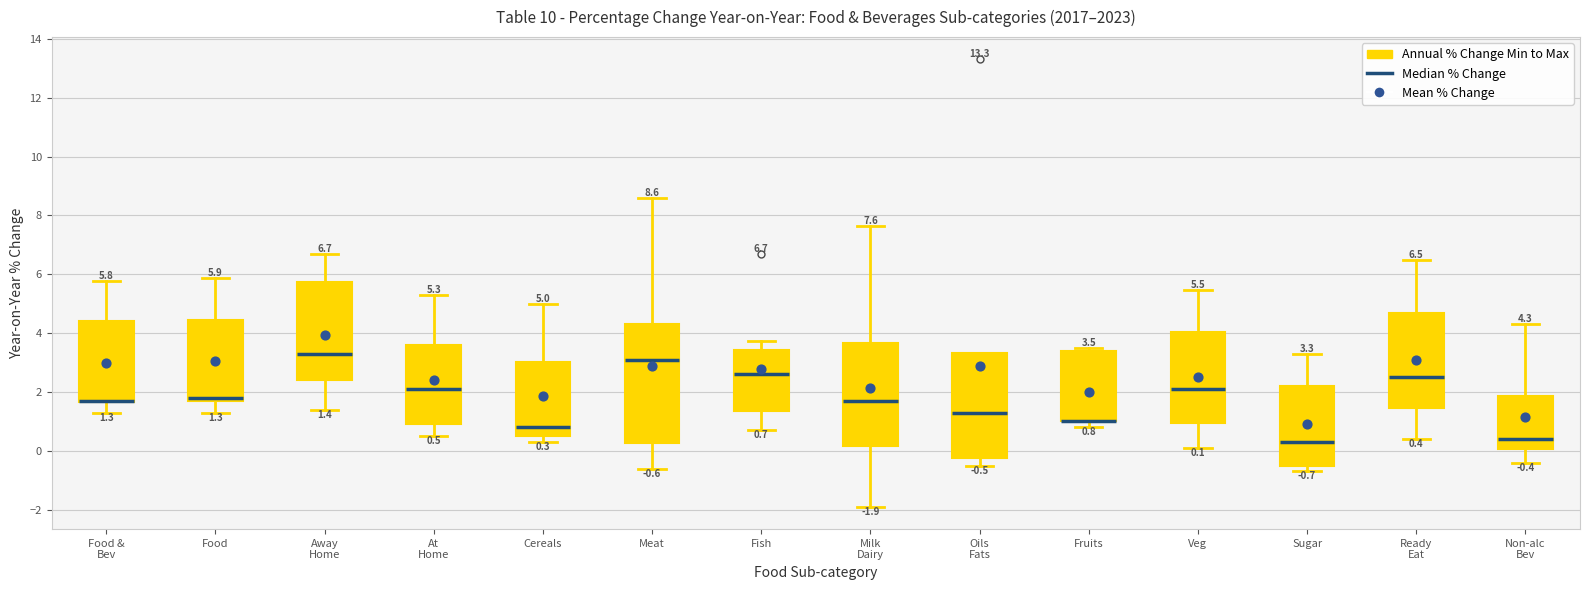

Which box is the tallest, from its lower edge to its upper edge?

Meat